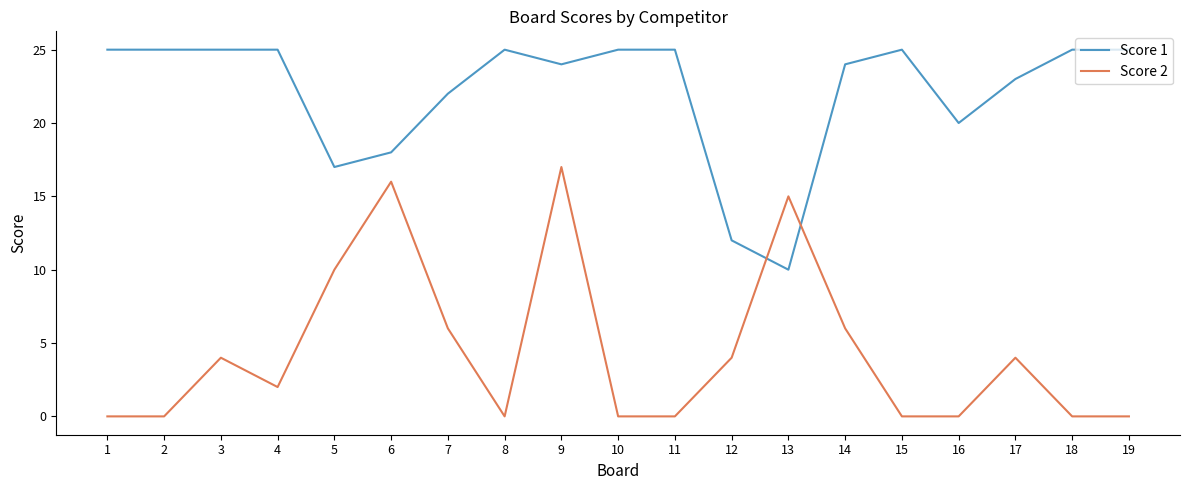

Rank the series at 6 from lowest to highest value.

Score 2, Score 1